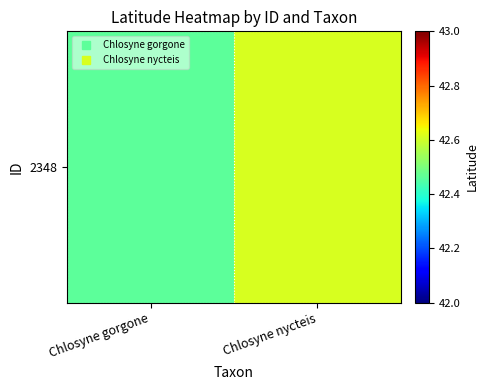

Is it true that the value at Chlosyne nycteis is 59.7?

False